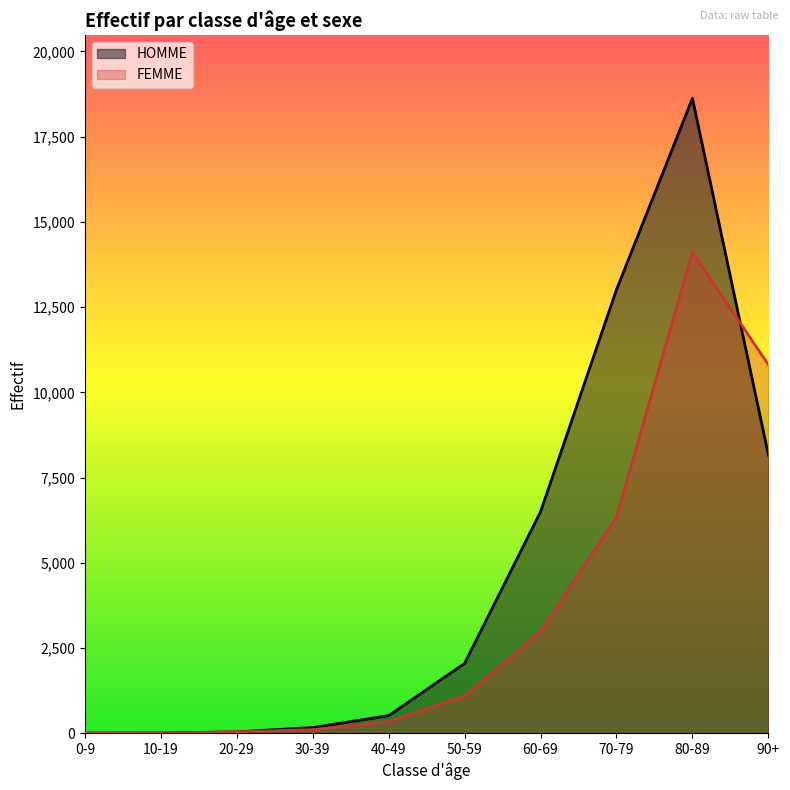

How many intersections are there between FEMME and HOMME?

2